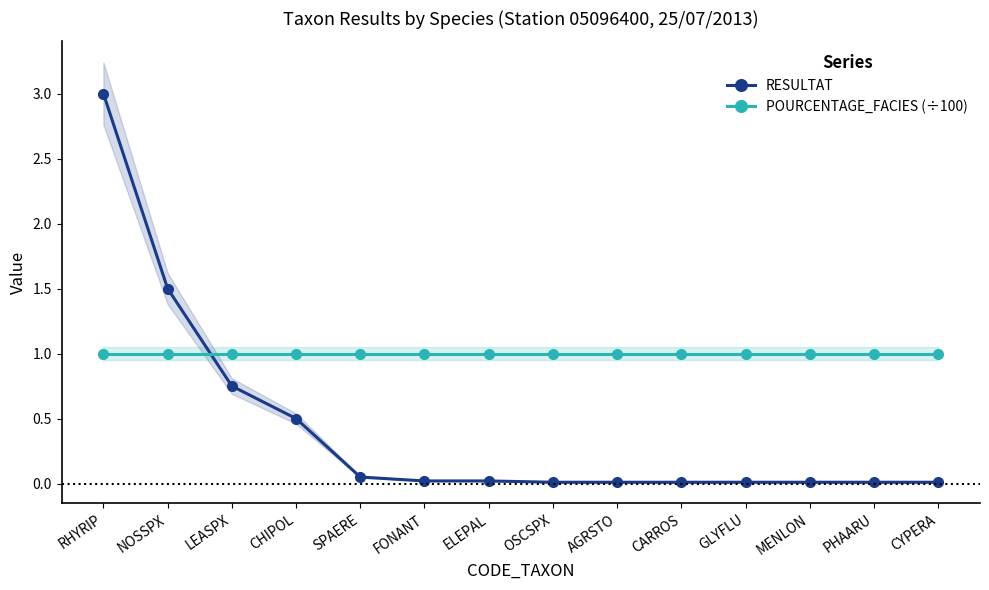

Which series changed the most between NOSSPX and AGRSTO?

RESULTAT